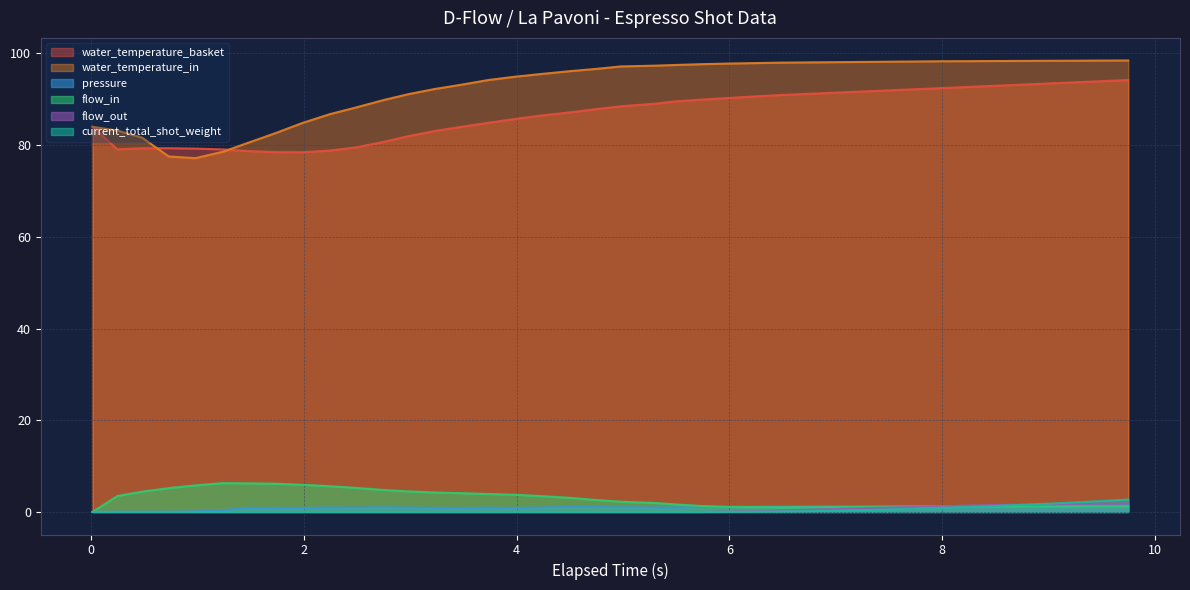

Which series has the largest total across all categories?

water_temperature_in